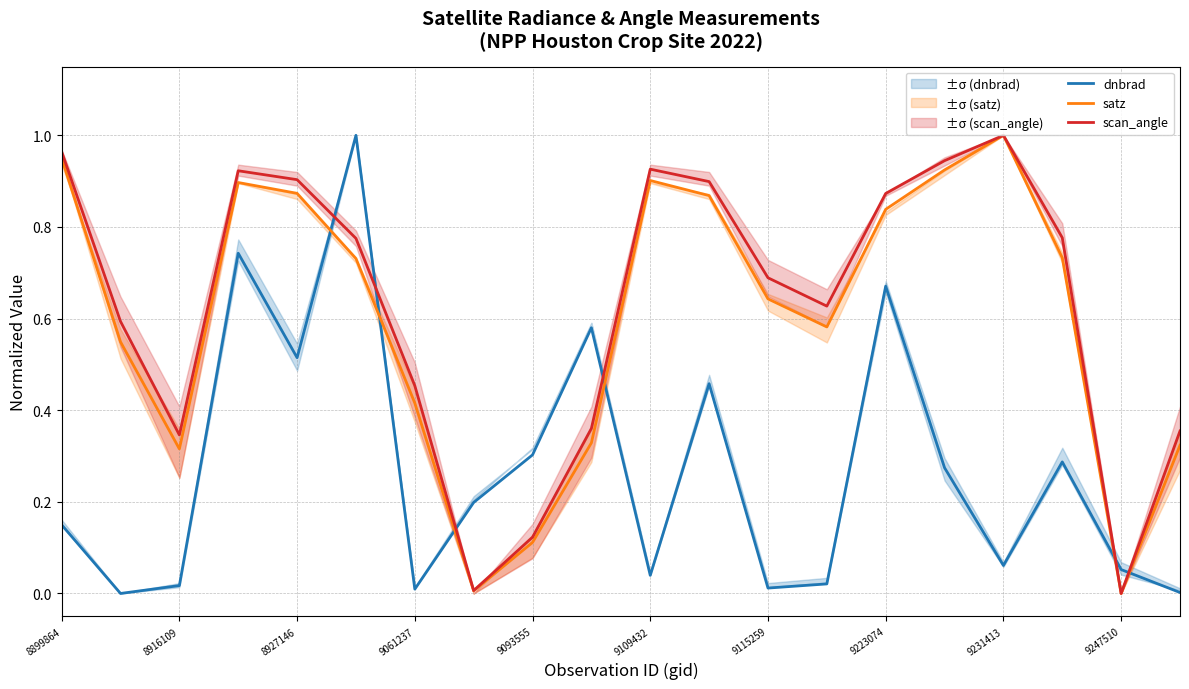

After their last crossing, which series has the higher values: satz or scan_angle?

scan_angle